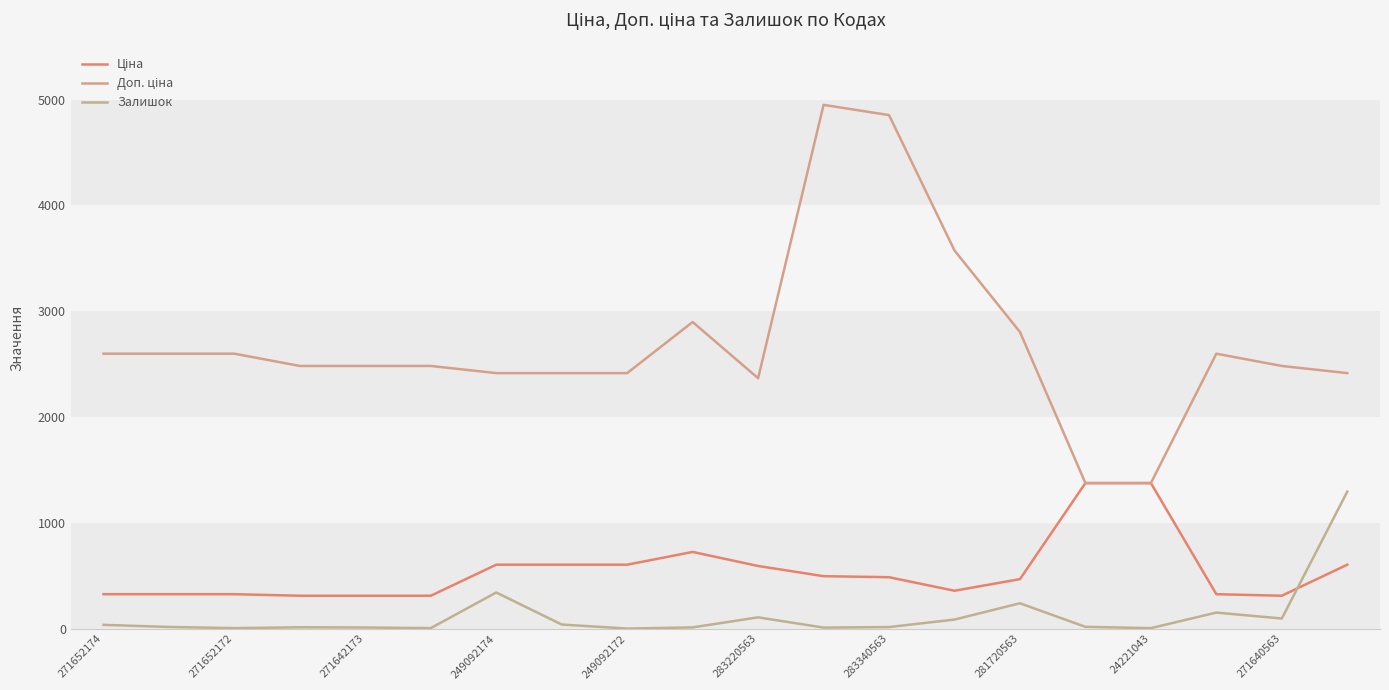

At which category does Залишок reach its first local valley?

271652172